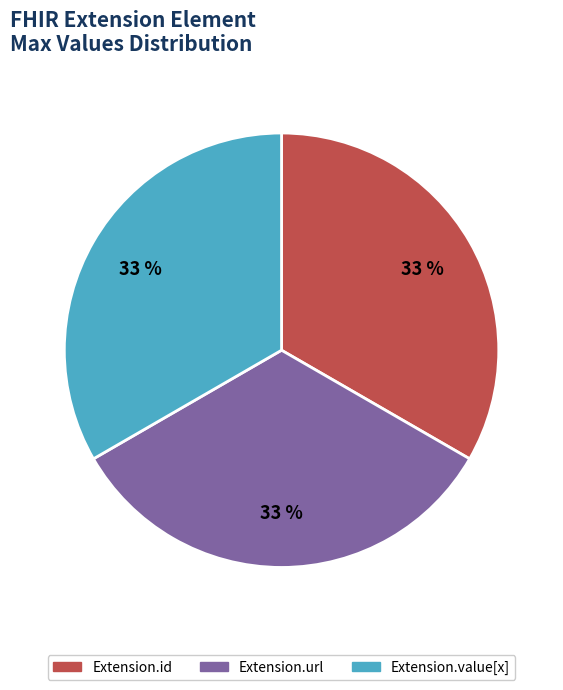

Is there a majority slice in this chart?

No